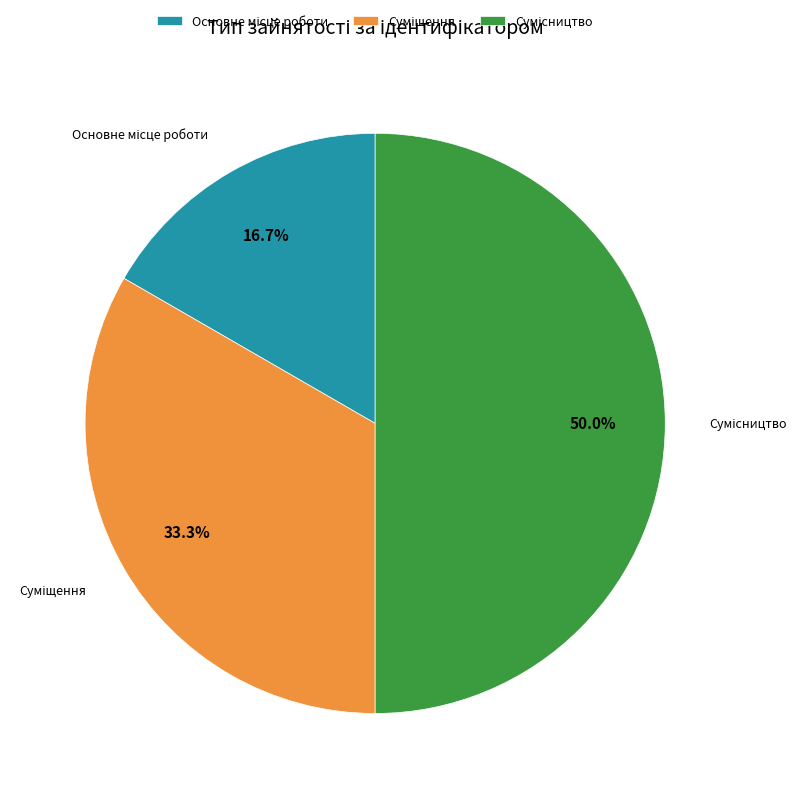

What portion of the pie excludes Сумісництво?

50.0%